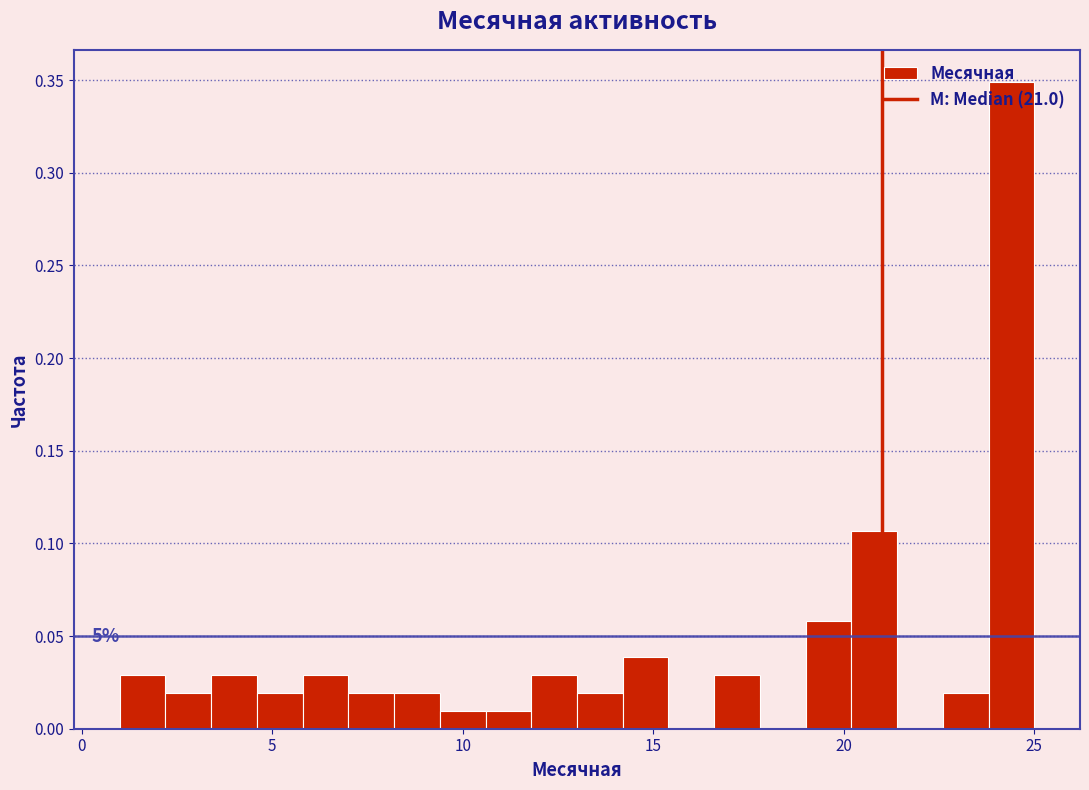

Around what value on the x-axis is the tallest bar? Give the approximate position of its centre, as read against the axis.

24.5